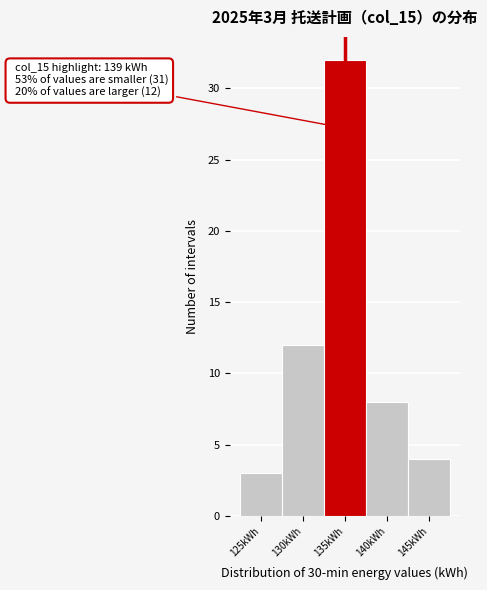

Reading left to right, list all the values displayed in this chart.

3	12	32	8	4